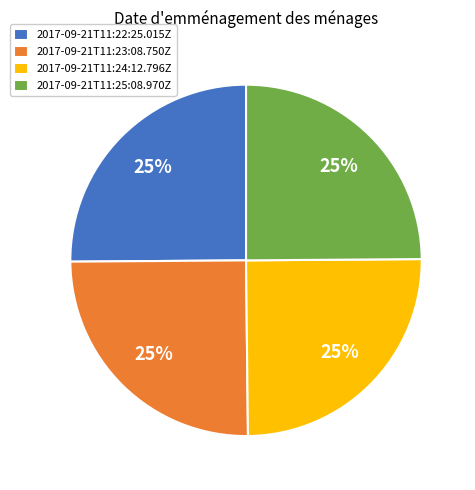

What percentage is the 2017-09-21T11:23:08.750Z slice, to the nearest percent?

25%